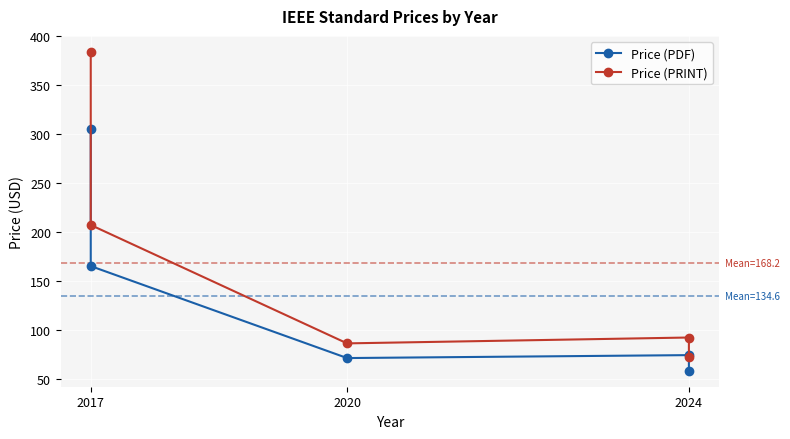

In Price (PRINT), how many points are higher than both neighbors (excluding endpoints)?

1